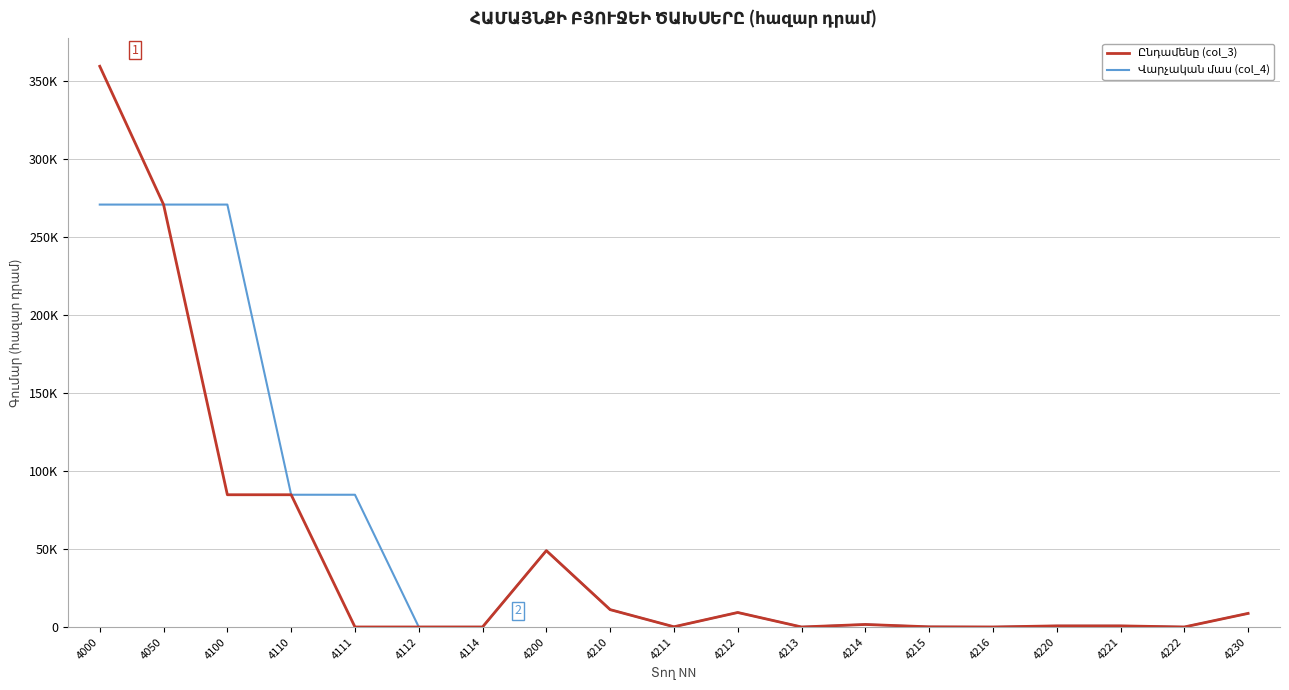

Reading left to right, list all the values displayed in this chart.

Ընդամենը (col_3): 359474.2	270802.9	84772.7	84772.7	0.0	0.0	0.0	48958.1	11115.0	125.0	9283.8	0.0	1606.2	100.0	0.0	700.0	700.0	0.0	8705.3
Վարչական մաս (col_4): 270802.9	270802.9	270802.9	84772.7	84772.7	0.0	0.0	48958.1	11115.0	125.0	9283.8	0.0	1606.2	100.0	0.0	700.0	700.0	0.0	8705.3